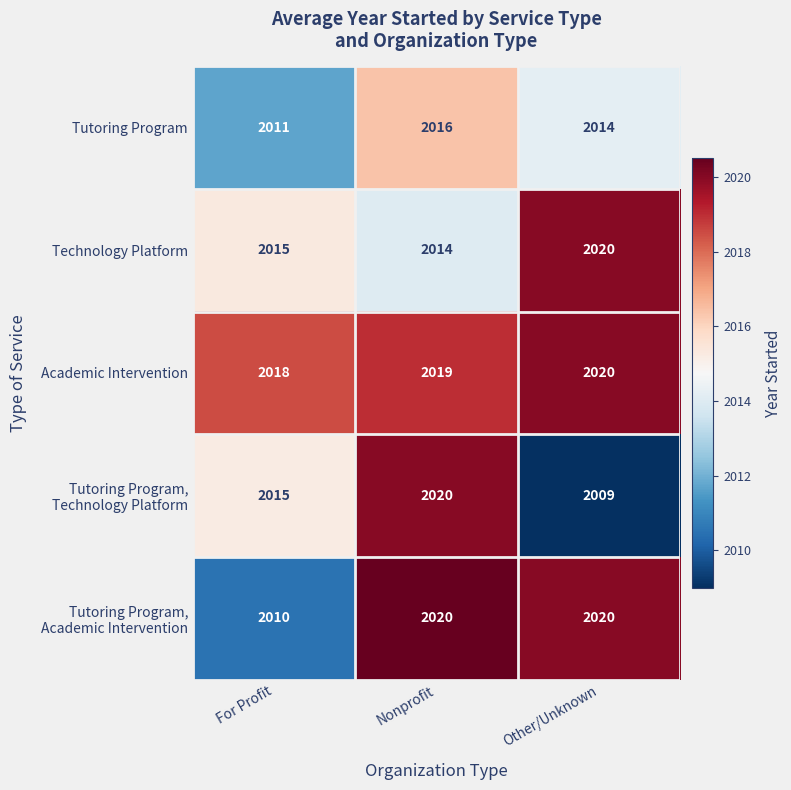

At how many categories does at least one series exceed 2015?

3